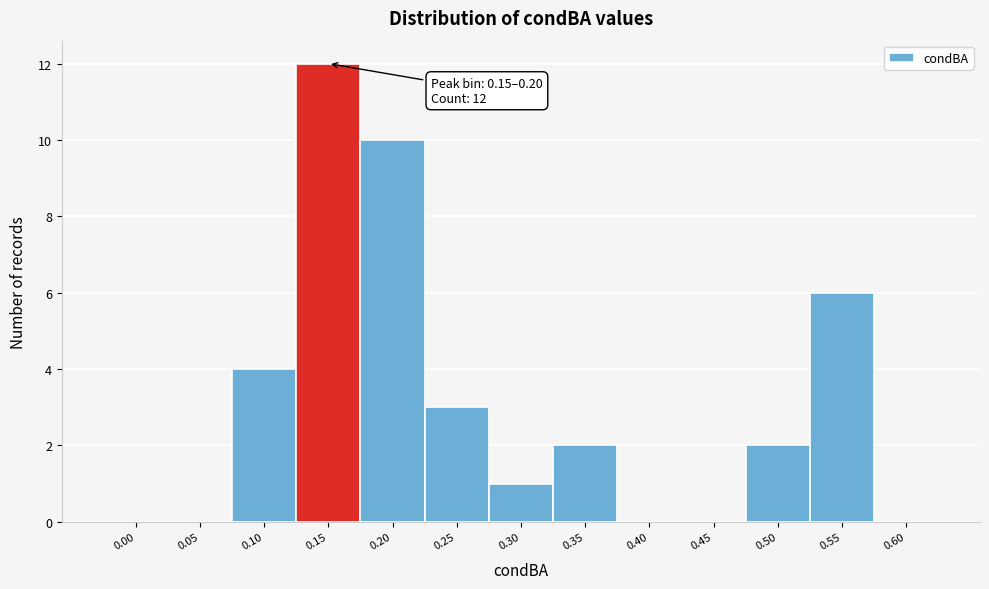

Reading right to left, list all the values displayed in this chart.

0.60=0	0.55=6	0.50=2	0.45=0	0.40=0	0.35=2	0.30=1	0.25=3	0.20=10	0.15=12	0.10=4	0.05=0	0.00=0